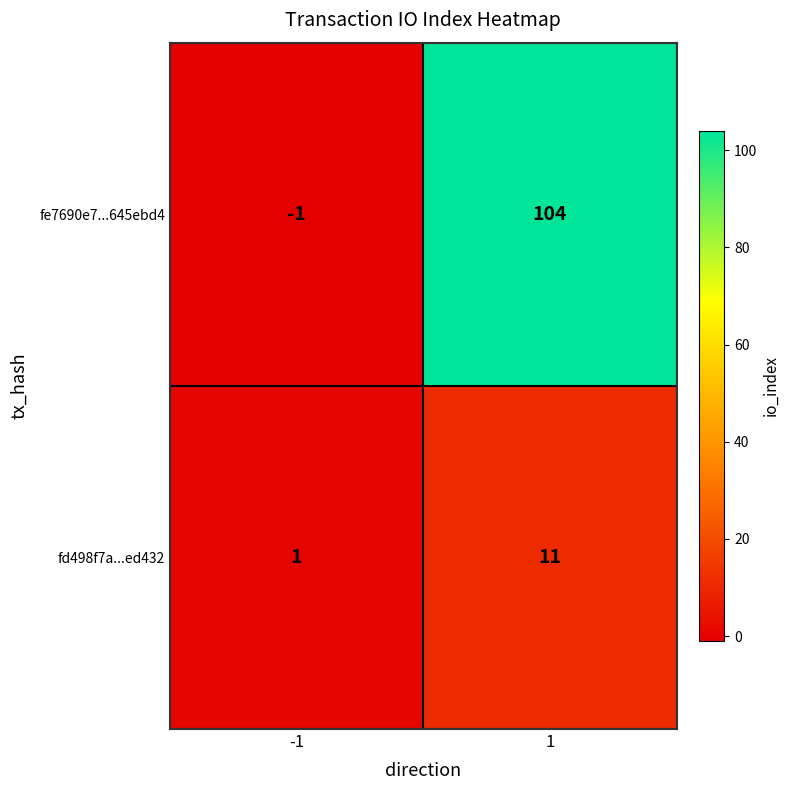

List the series in order of their overall mean, lowest first.

fd498f7a...ed432, fe7690e7...645ebd4